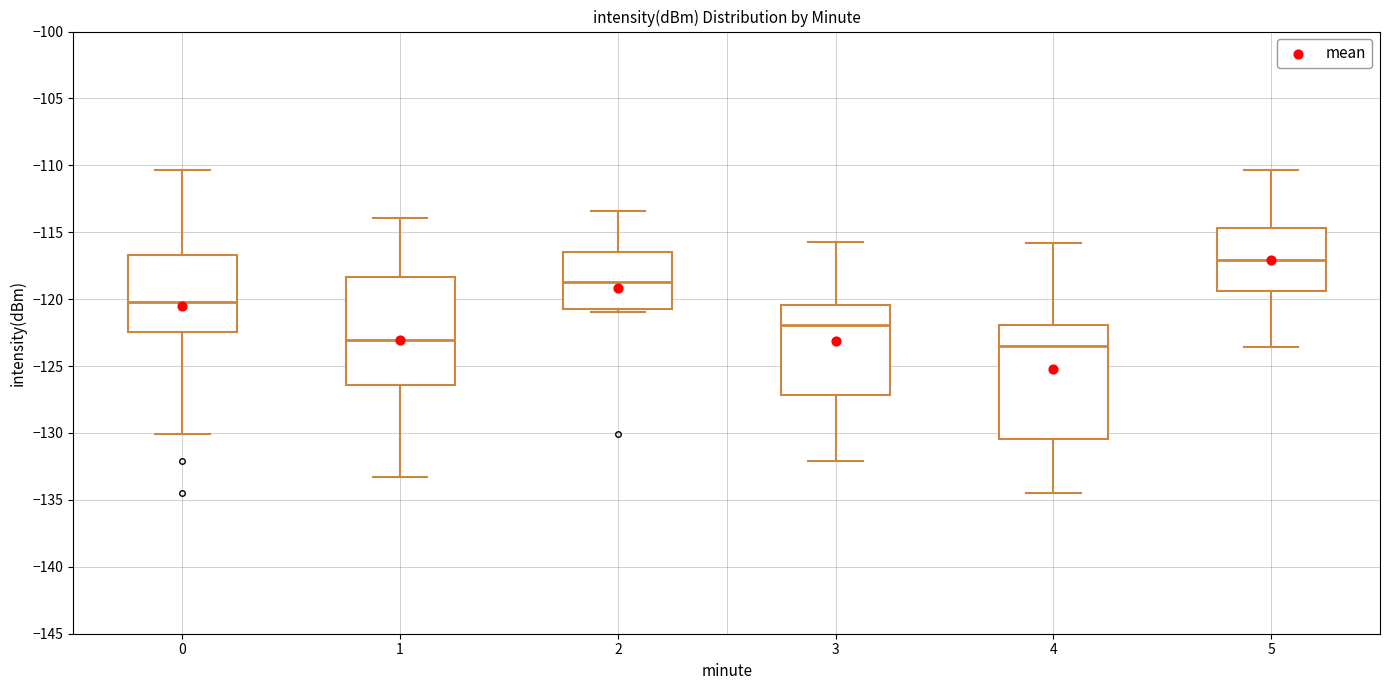

Which box has the highest median line?

5